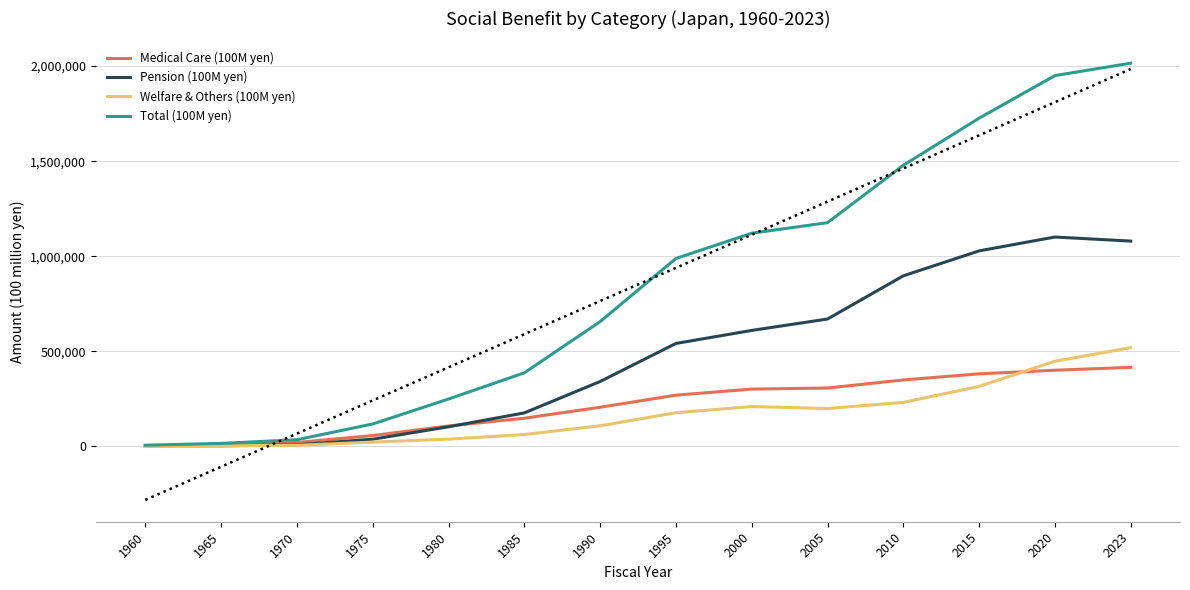

What is the difference between the highest and lowest values at 2005?

977010